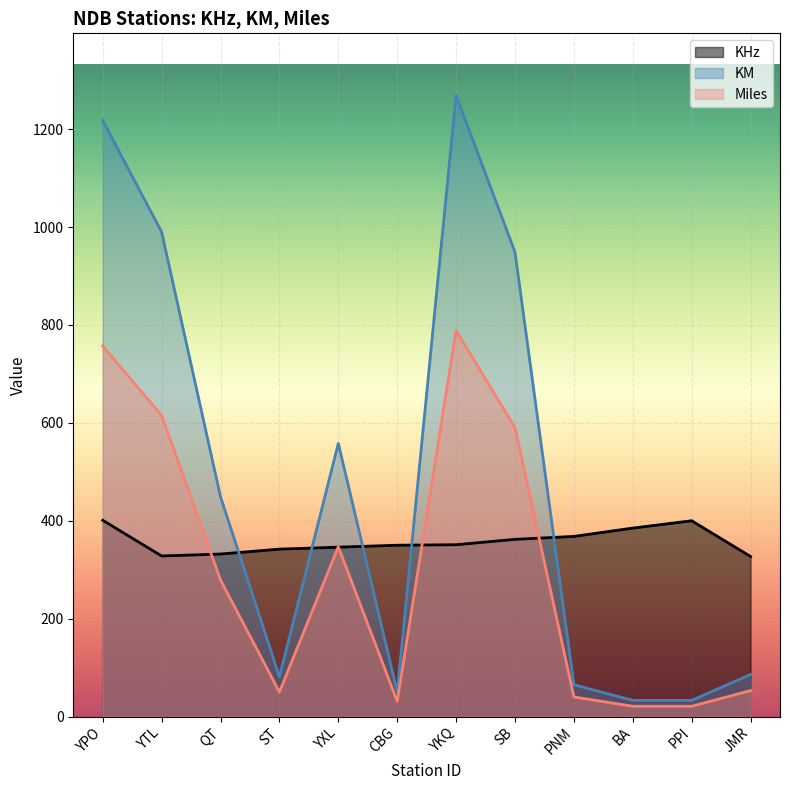

What is the total value across all series at SB?

1901